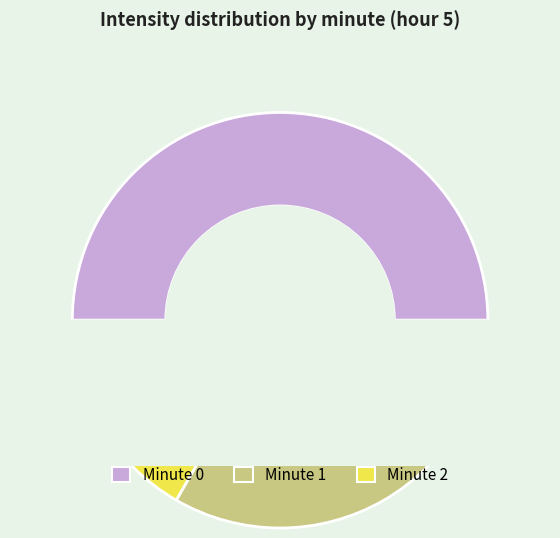

How many segments does this pie chart have?

3